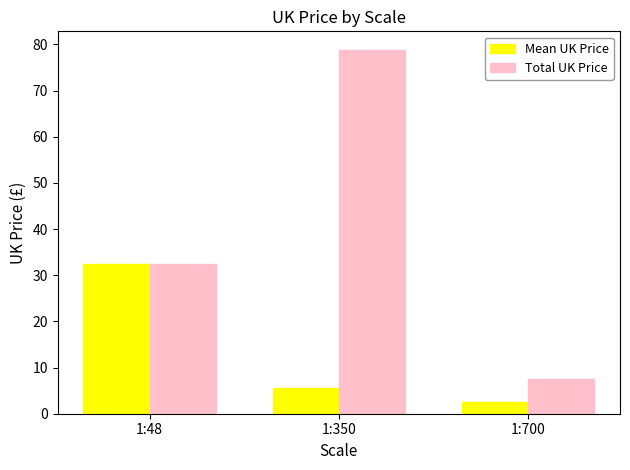

At how many categories does at least one series exceed 7?

3